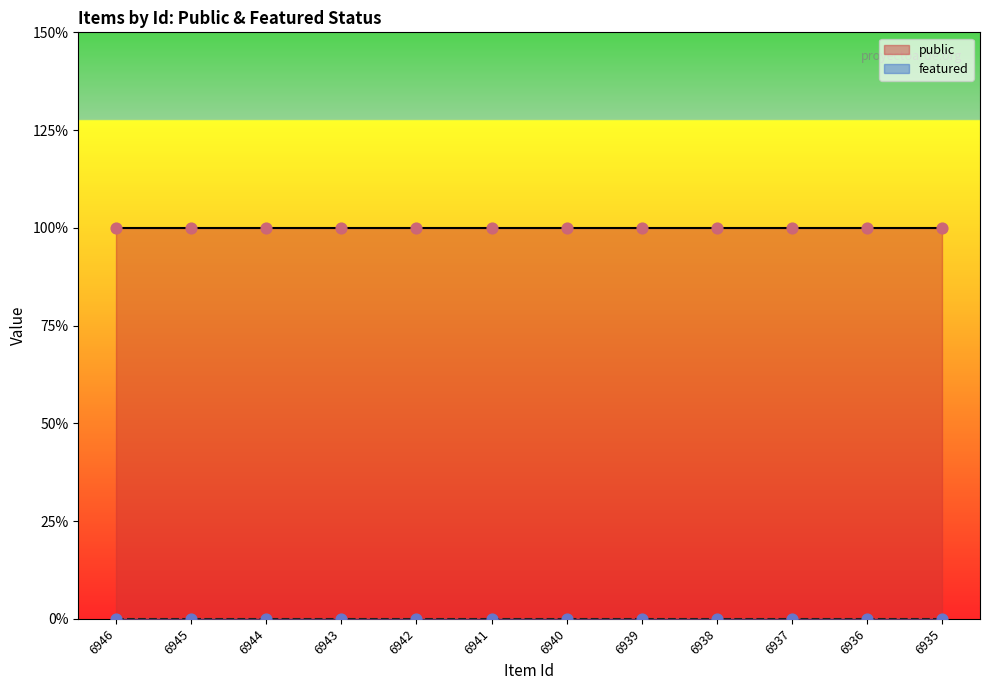

What are all the series names shown in the legend?

public, featured